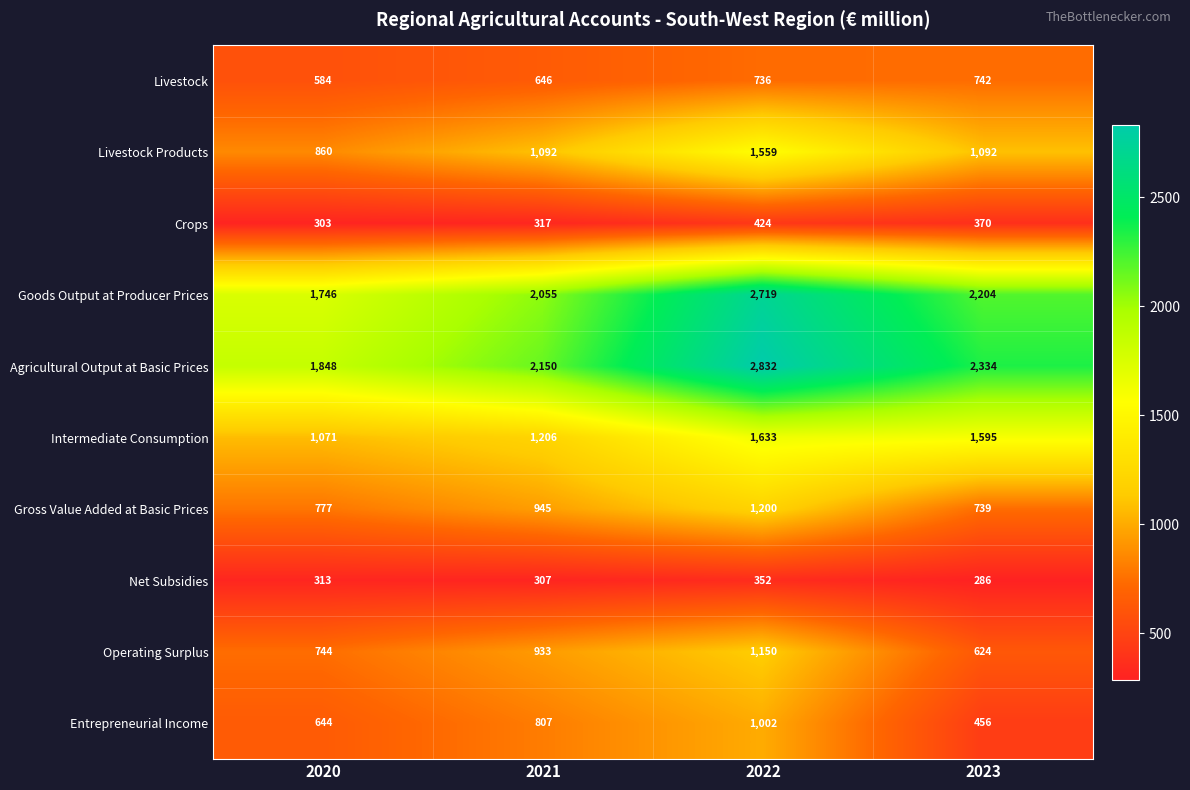

What is the total value across all series at 2020?

8890